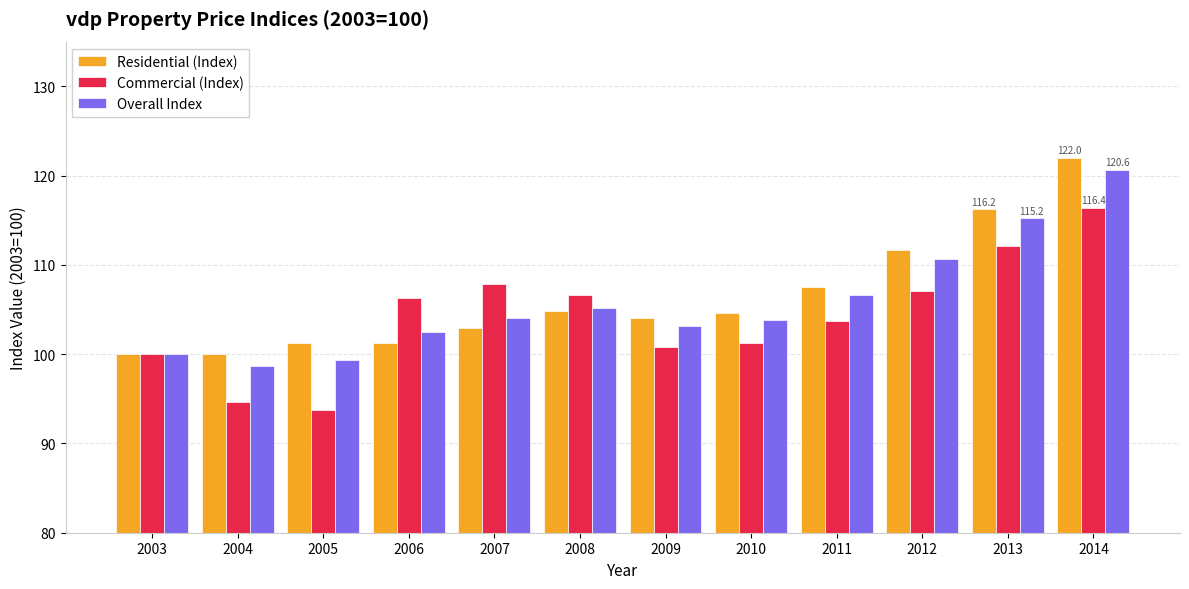

What is the total value across all series at 2005?

294.4